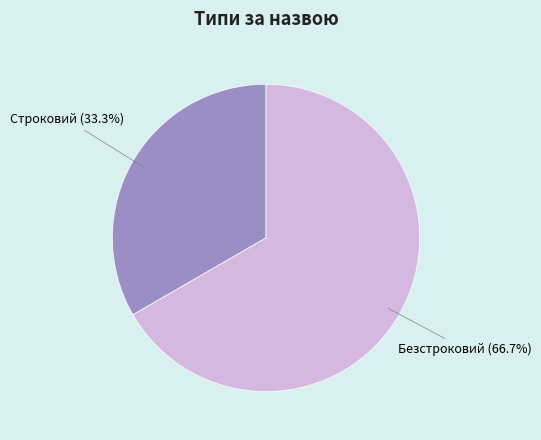

Does any single category account for the majority?

Yes